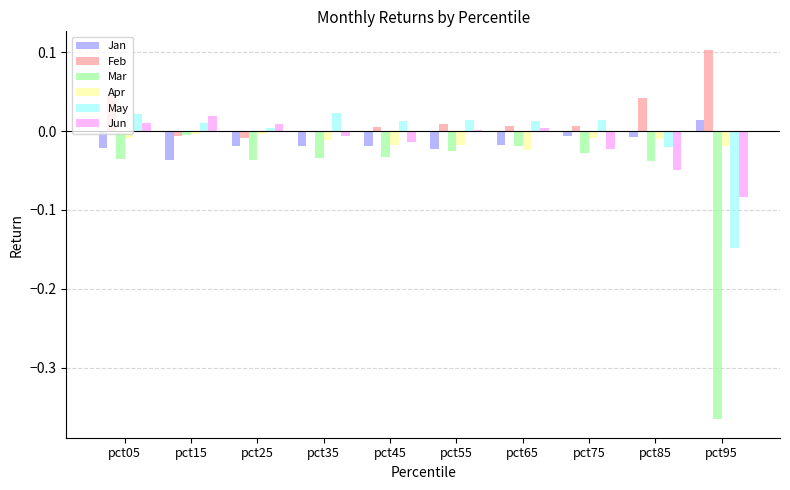

Are the bars grouped side by side (vs. stacked)?

Yes